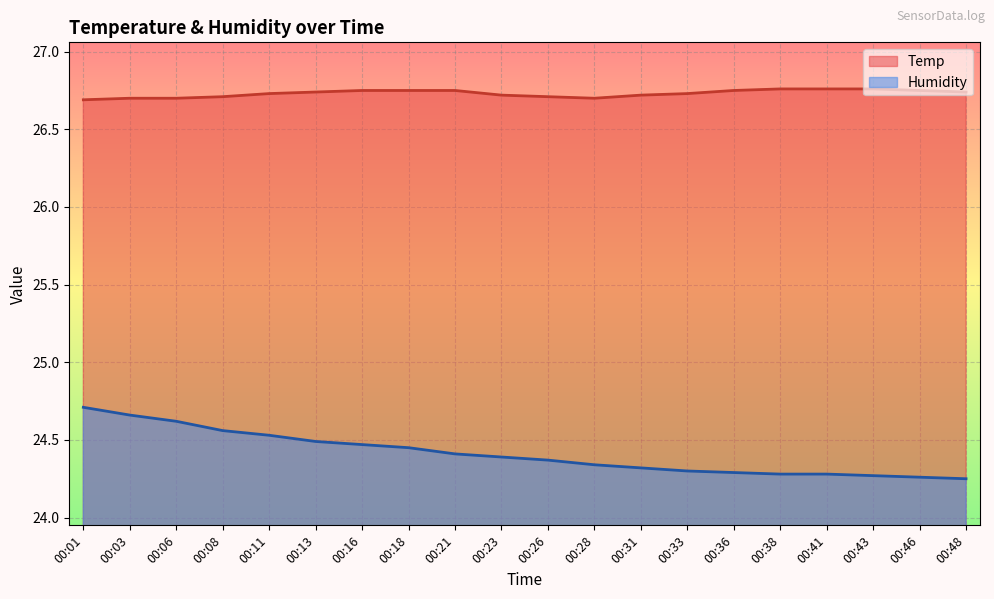

Rank the categories by Temp value from lowest to highest.

00:01, 00:03, 00:06, 00:28, 00:08, 00:26, 00:23, 00:31, 00:11, 00:33, 00:13, 00:48, 00:16, 00:18, 00:21, 00:36, 00:46, 00:38, 00:41, 00:43